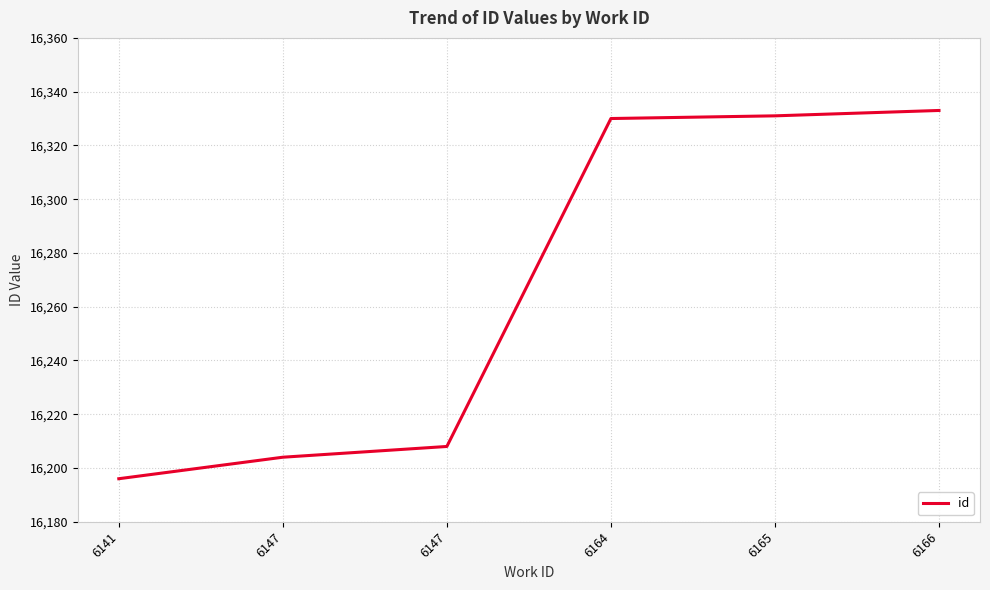

Rank the categories by value from highest to lowest.

6166, 6165, 6164, 6147, 6147, 6141